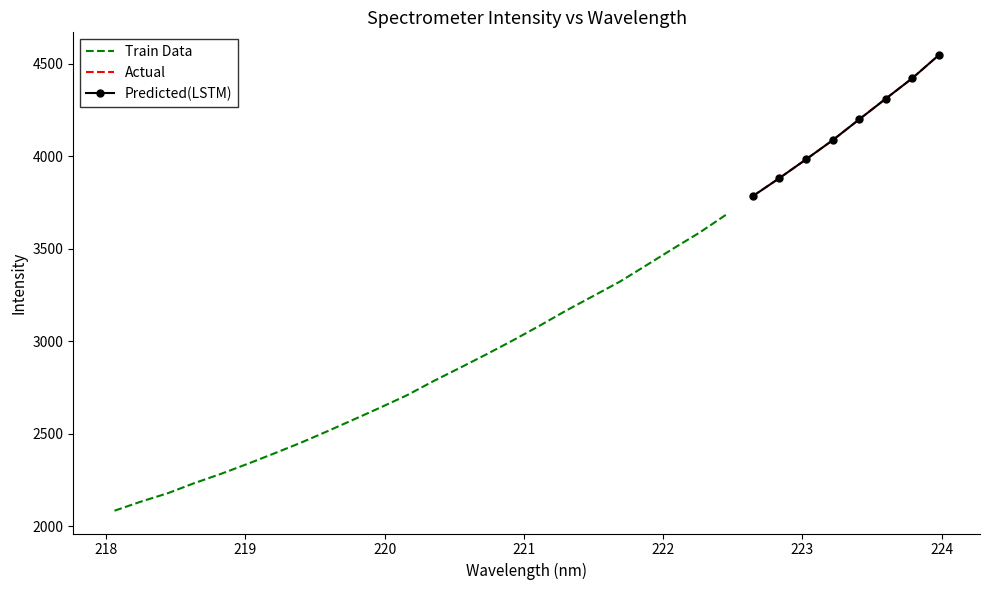

Is it true that the value at 218.6332 is 3498.6?

False